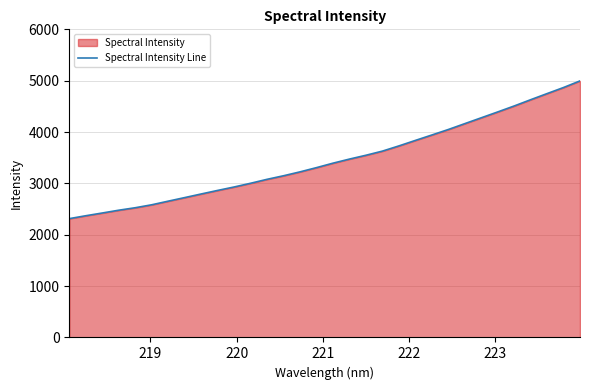

What is the minimum value shown in the chart?

2313.6